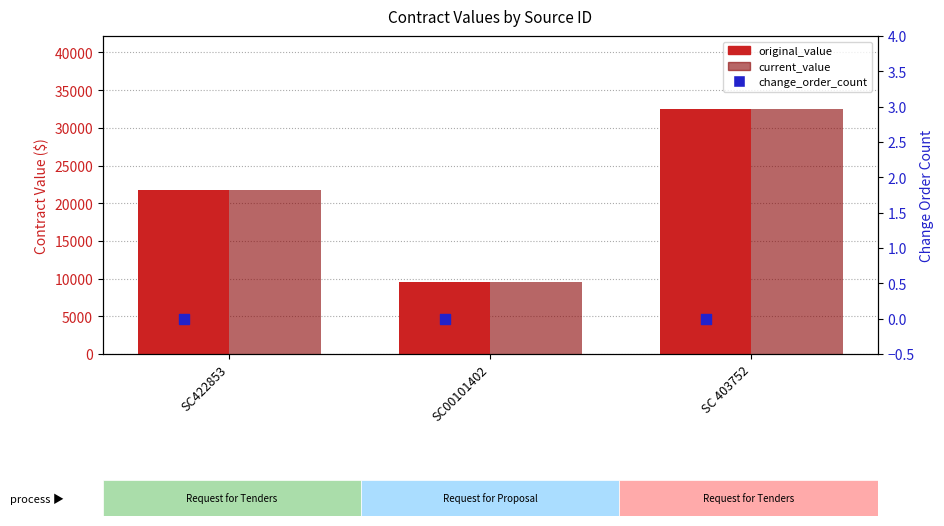

Which series has the largest total across all categories?

original_value